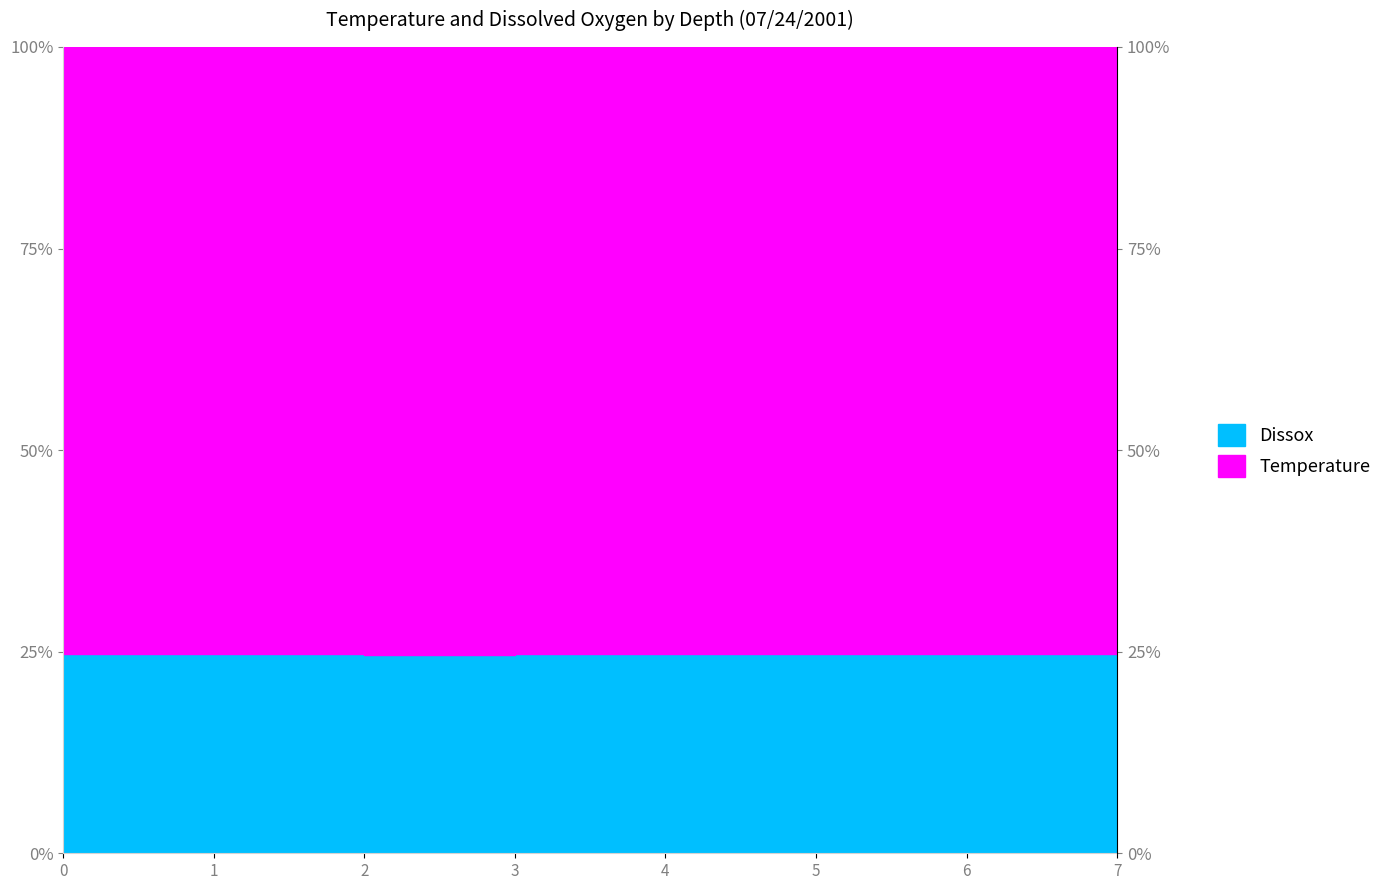

Which has a higher value, 4 or 1?

4